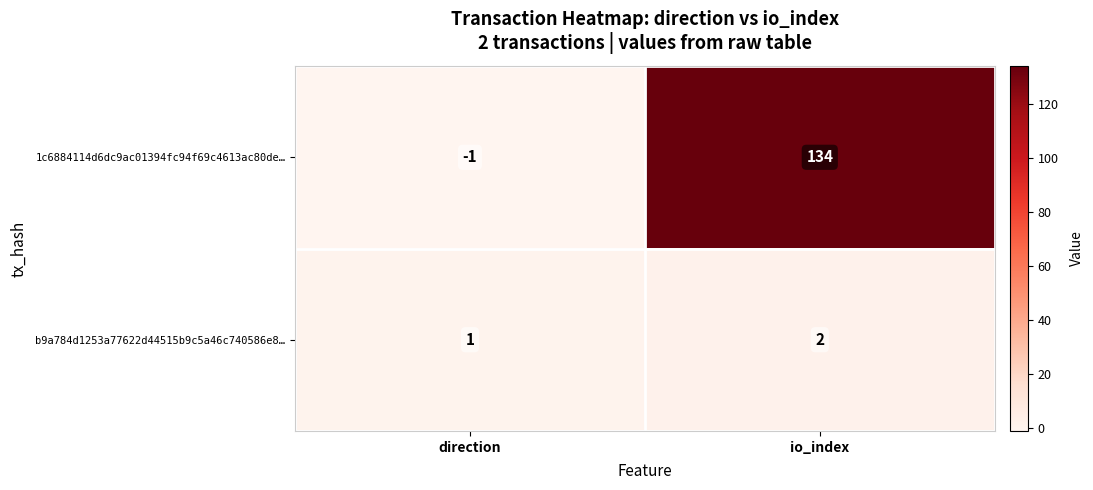

At which label is 1c6884114d6dc9ac01394fc94f69c4613ac80de… closest to 66?

direction